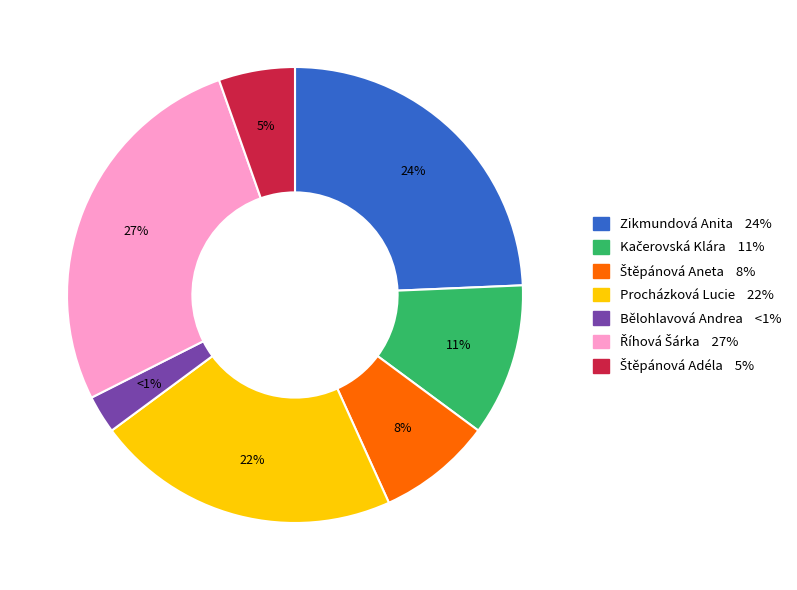

Count the number of slices in the pie.

7